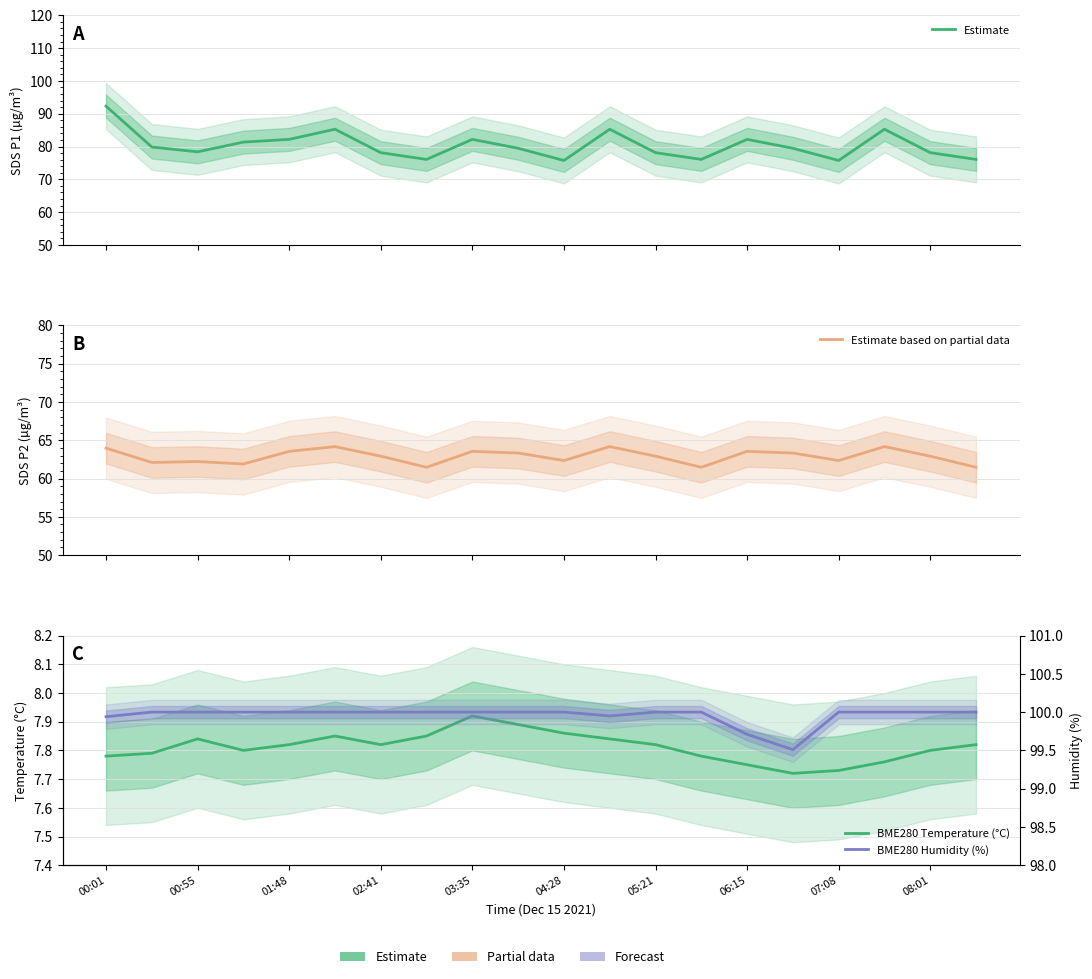

The Estimate based on partial data series shows 29.3 at 06:15. True or false?

False